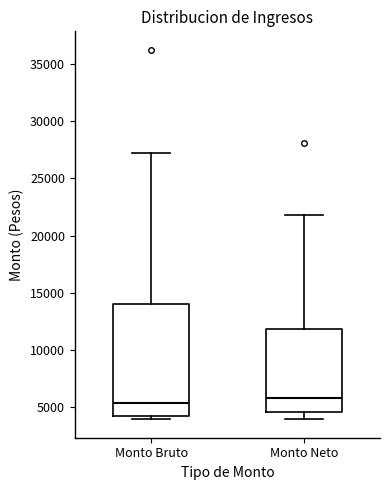

Where is the lower edge of the box for Monto Neto on the y-axis? The values are not printed on the chart, so give them approximately, as read against the axis.

4500